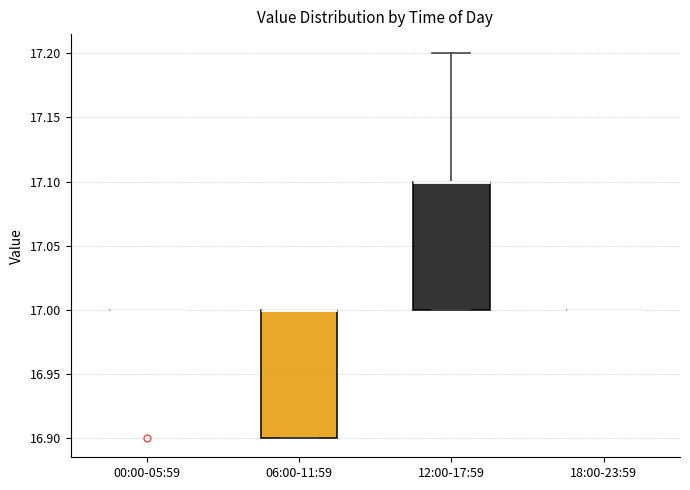

Reading left to right, transcribe this box plot: for each box, give where its median line is, the range the box spans, and where its two whiskers end, as read against the y-axis. The values are not printed on the chart, so give them approximately, as read against the axis.

00:00-05:59: box collapsed to a line at 17.0, whiskers 17.0 to 17.0
06:00-11:59: median 17.0 (drawn on the box's upper edge), box 16.9 to 17.0, whiskers 16.9 to 17.0
12:00-17:59: median 17.1 (drawn on the box's upper edge), box 17.0 to 17.1, whiskers 17.0 to 17.2
18:00-23:59: box collapsed to a line at 17.0, whiskers 17.0 to 17.0